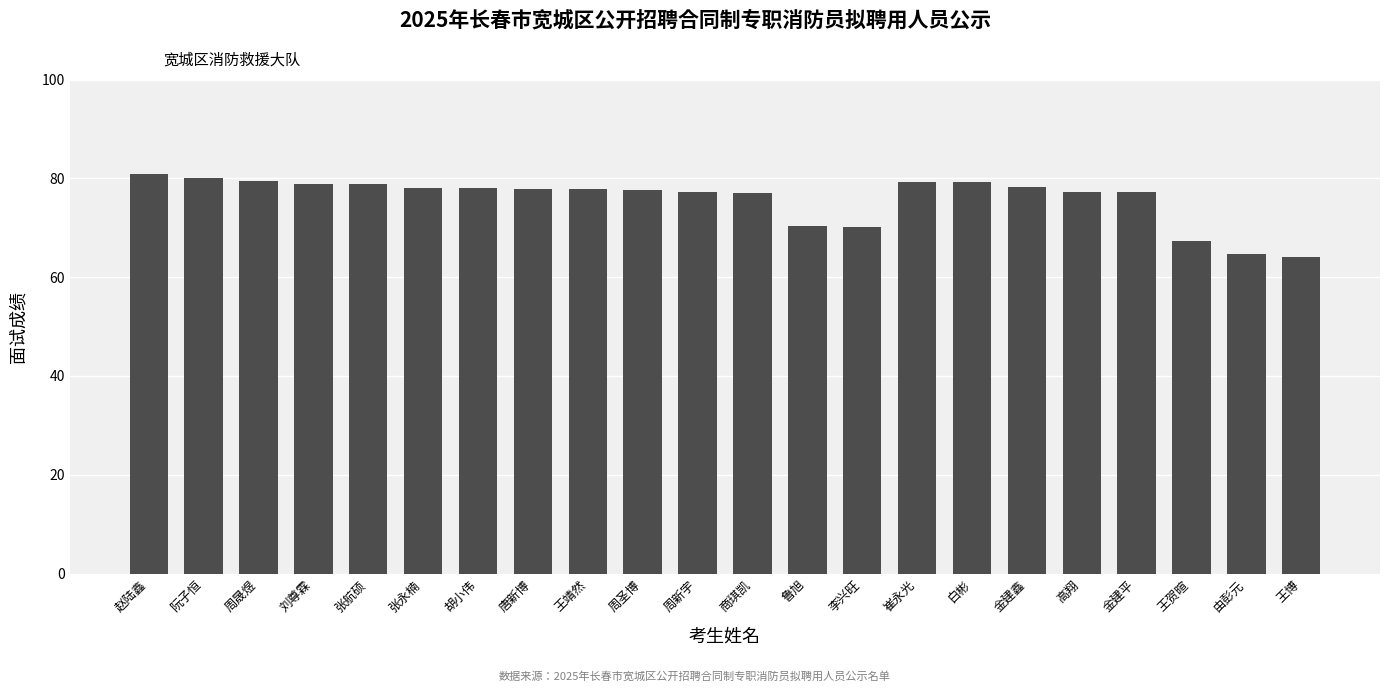

What is the label of the 16th bar from the right?

胡小伟